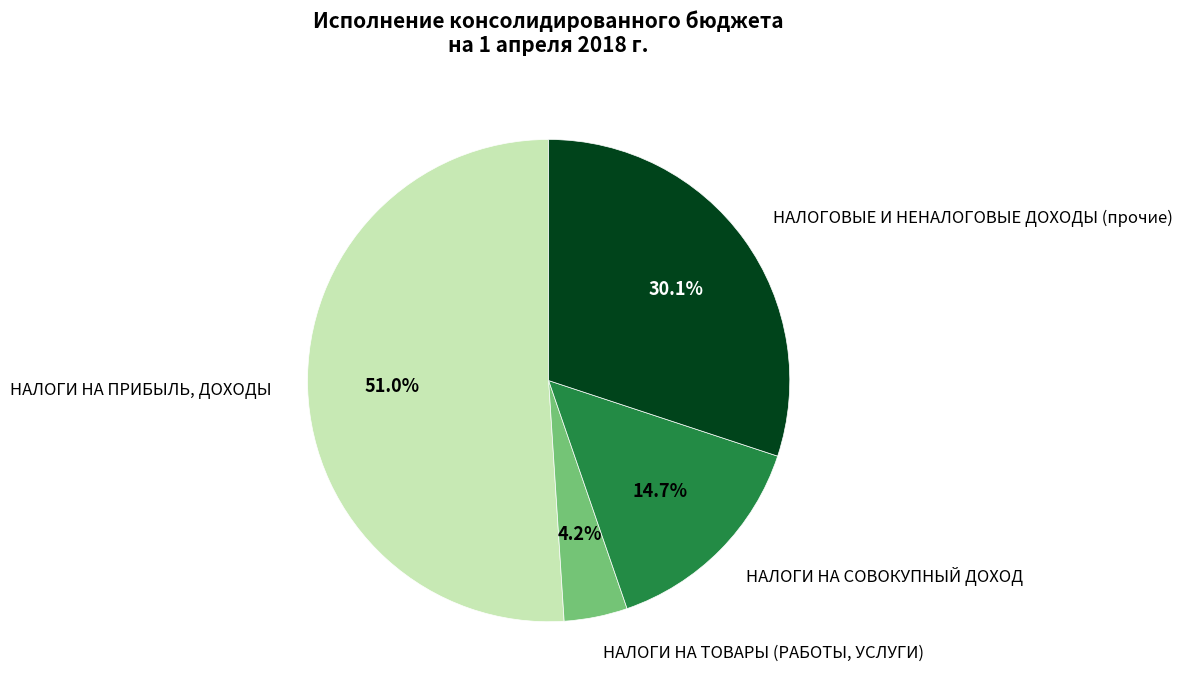

Is it true that НАЛОГИ НА ТОВАРЫ (РАБОТЫ, УСЛУГИ) is 4% of the pie?

True